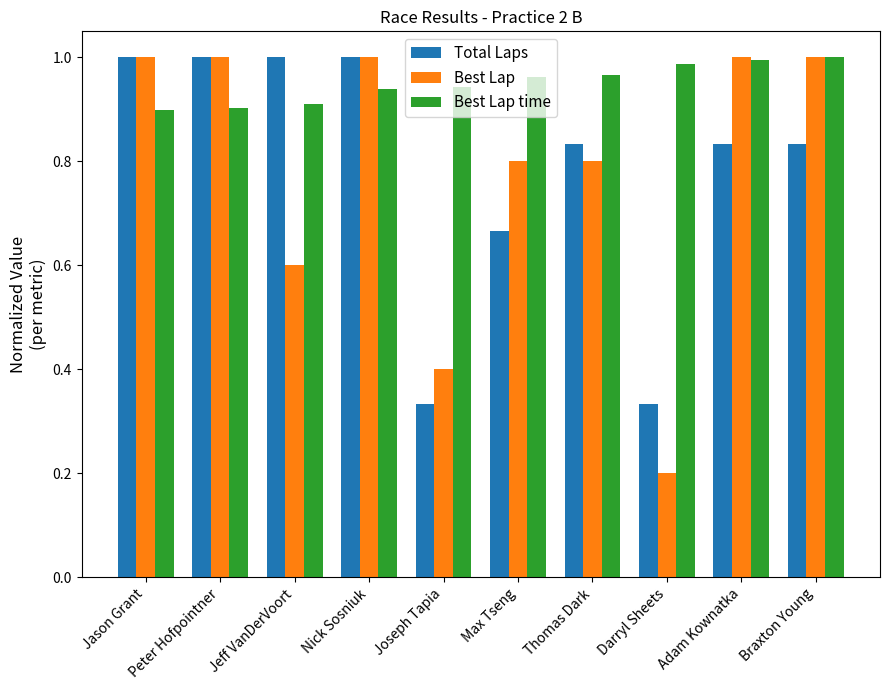

What position from the right is Adam Kownatka?

2